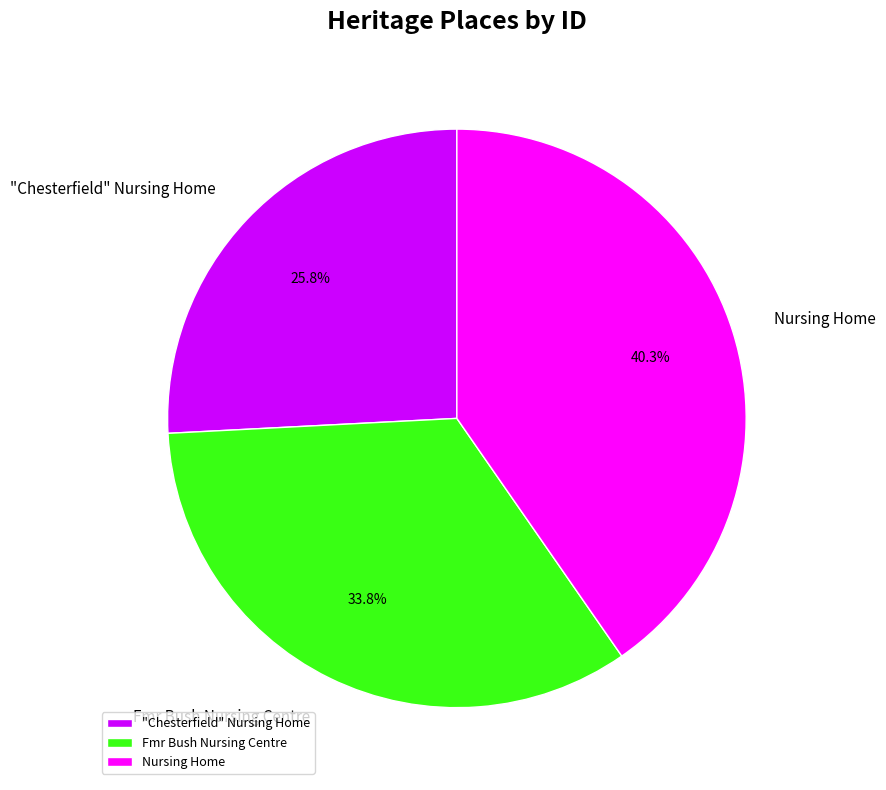

Count the number of slices in the pie.

3